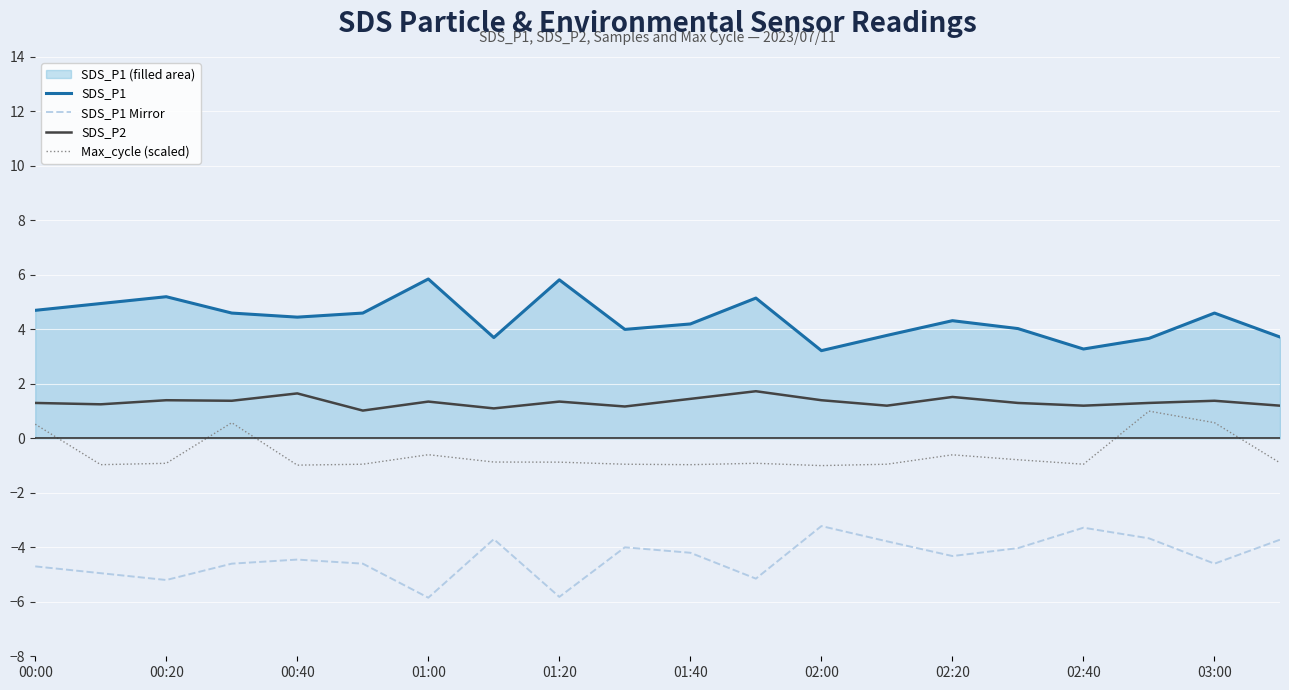

Reading left to right, list all the values displayed in this chart.

SDS_P1: 4.7	5.0	5.2	4.6	4.5	4.6	5.8	3.7	5.8	4.0	4.2	5.2	3.2	3.8	4.3	4.0	3.3	3.7	4.6	3.7
SDS_P1 Mirror: -4.7	-5.0	-5.2	-4.6	-4.5	-4.6	-5.8	-3.7	-5.8	-4.0	-4.2	-5.2	-3.2	-3.8	-4.3	-4.0	-3.3	-3.7	-4.6	-3.7
SDS_P2: 1.3	1.2	1.4	1.4	1.6	1.0	1.4	1.1	1.4	1.2	1.4	1.7	1.4	1.2	1.5	1.3	1.2	1.3	1.4	1.2
Max_cycle (scaled): 0.5	-1.0	-0.9	0.6	-1.0	-0.9	-0.6	-0.9	-0.9	-0.9	-1.0	-0.9	-1.0	-0.9	-0.6	-0.8	-0.9	1.0	0.6	-0.9